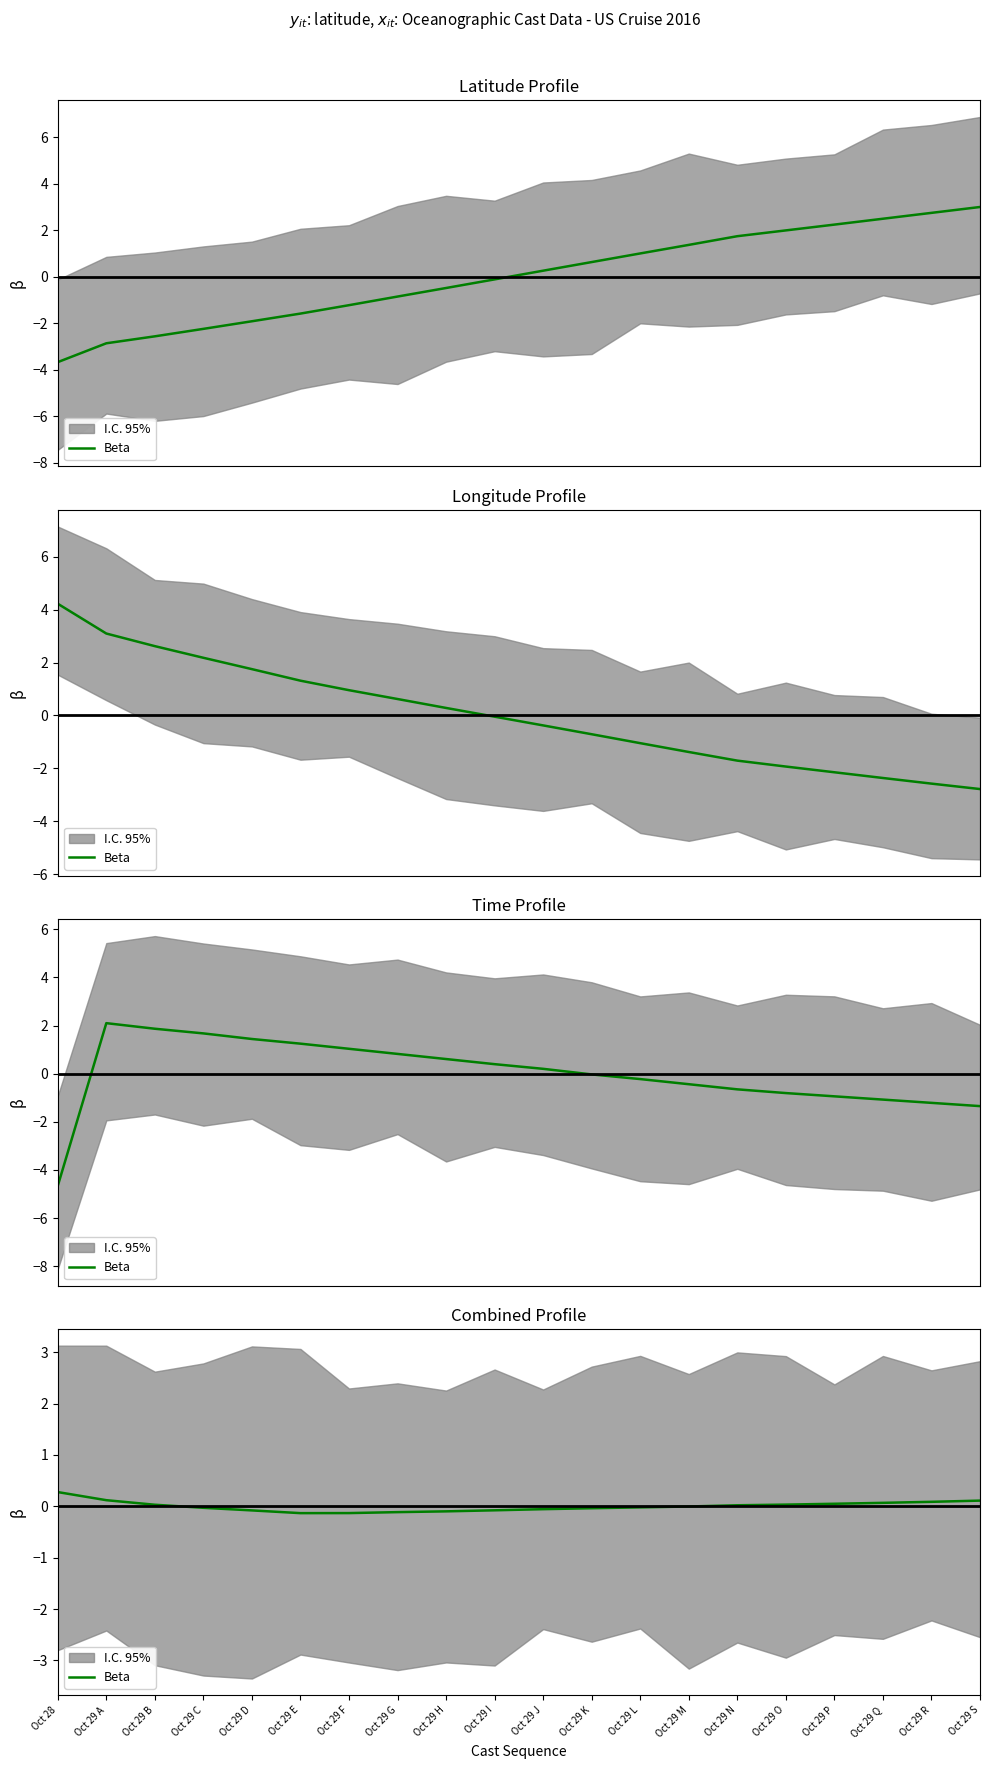

What is the value of the 8th point from the left?

-0.1